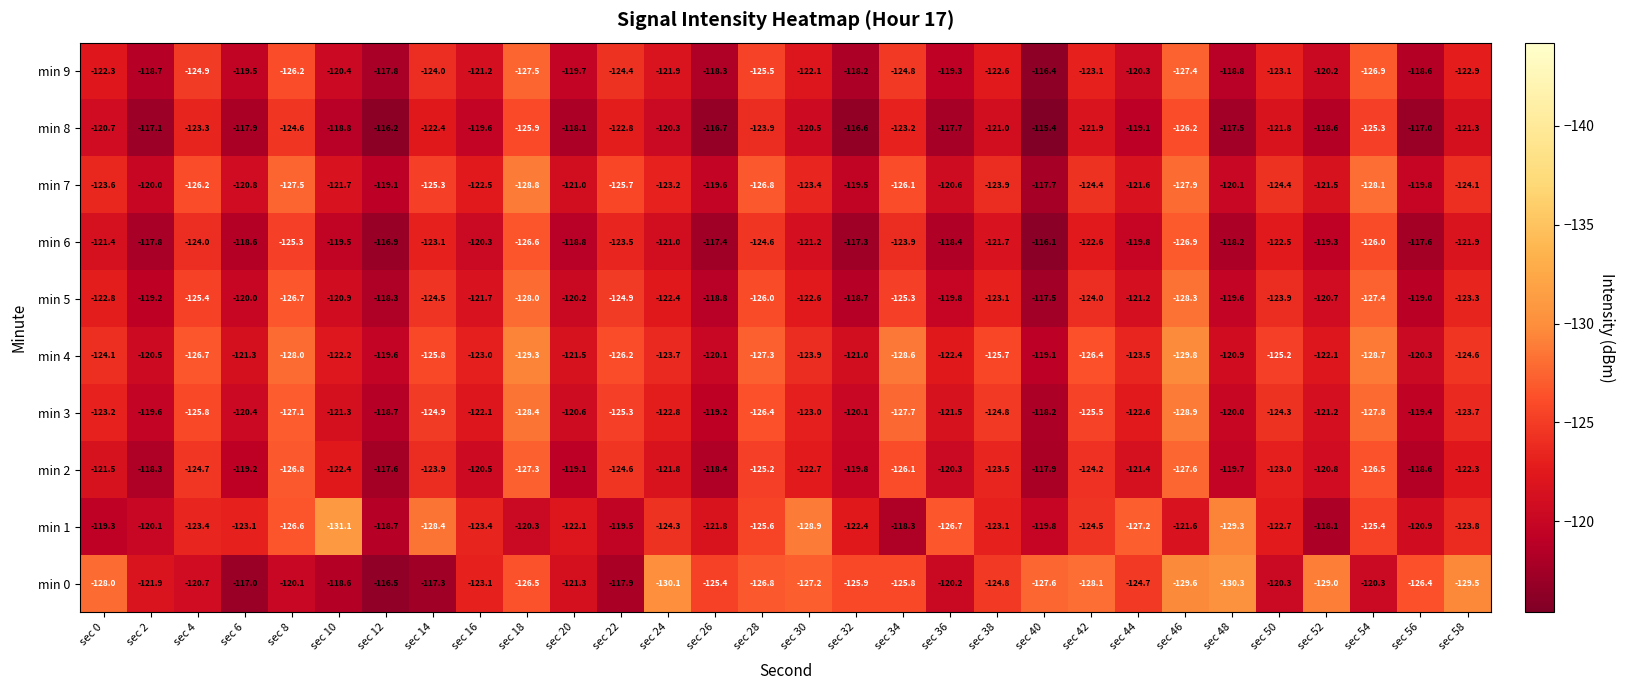

What is the sum of the min 4 values at sec 58 and sec 14?

-250.4